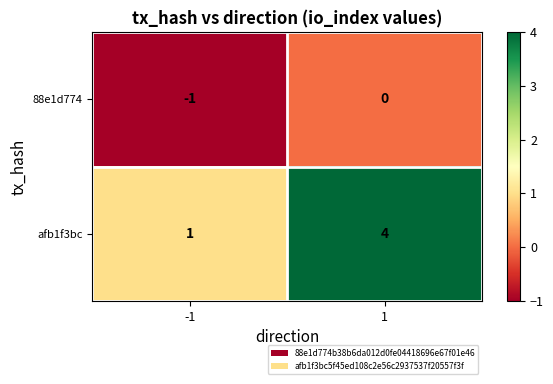

Reading left to right, transcribe all the data shown in this chart.

88e1d774: -1	0
afb1f3bc: 1	4